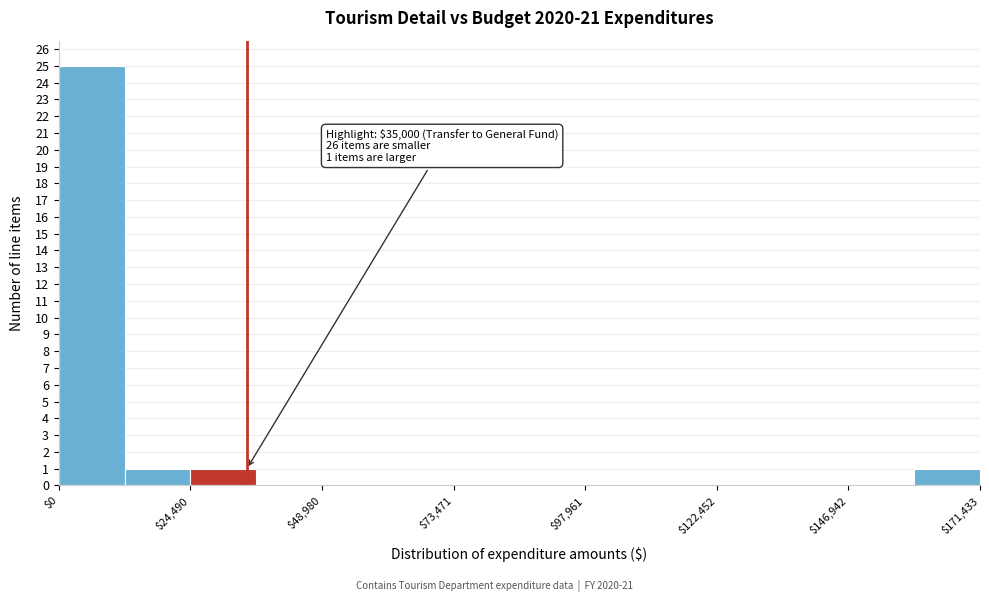

Around what value on the x-axis is the tallest bar? Give the approximate position of its centre, as read against the axis.

5000